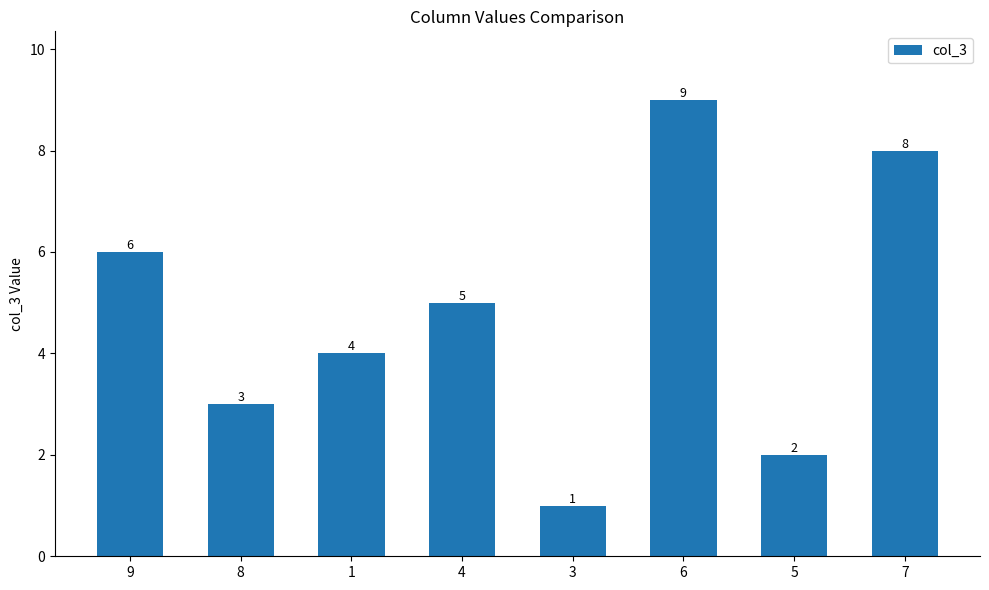

At which category does the chart reach its minimum across all series?

3